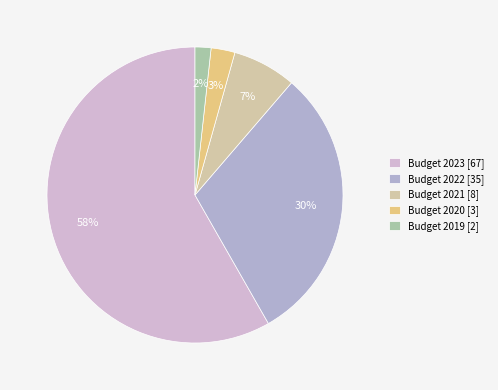

Is the sum of Budget 2022 and Budget 2021 greater than half?

No